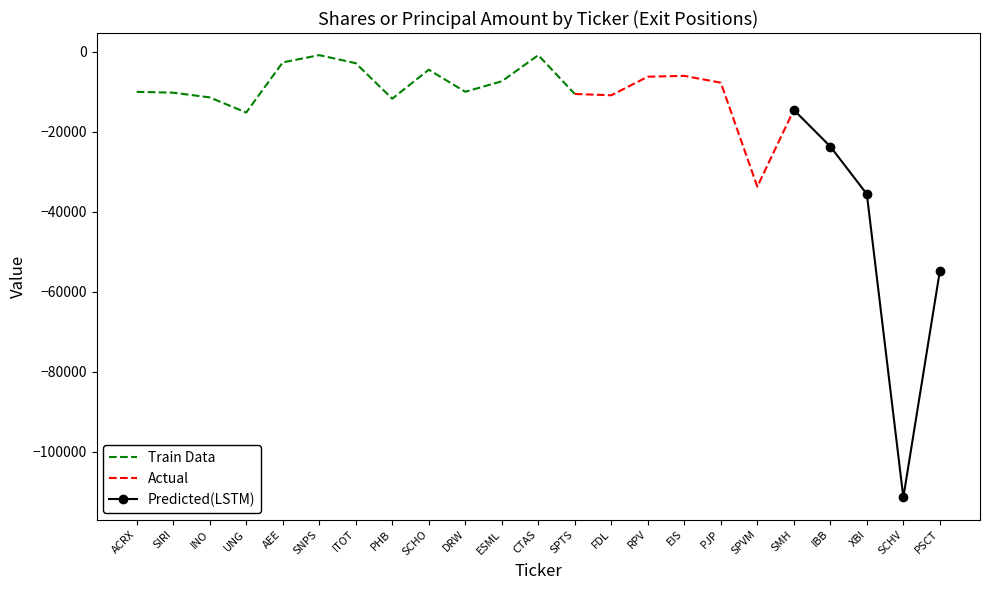

Rank the categories by Shares or principal amount value from lowest to highest.

SCHV, PSCT, XBI, SPVM, IBB, UNG, SMH, PHB, INO, FDL, SPTS, SIRI, ACRX, DRW, PJP, ESML, RPV, EIS, SCHO, ITOT, AEE, CTAS, SNPS